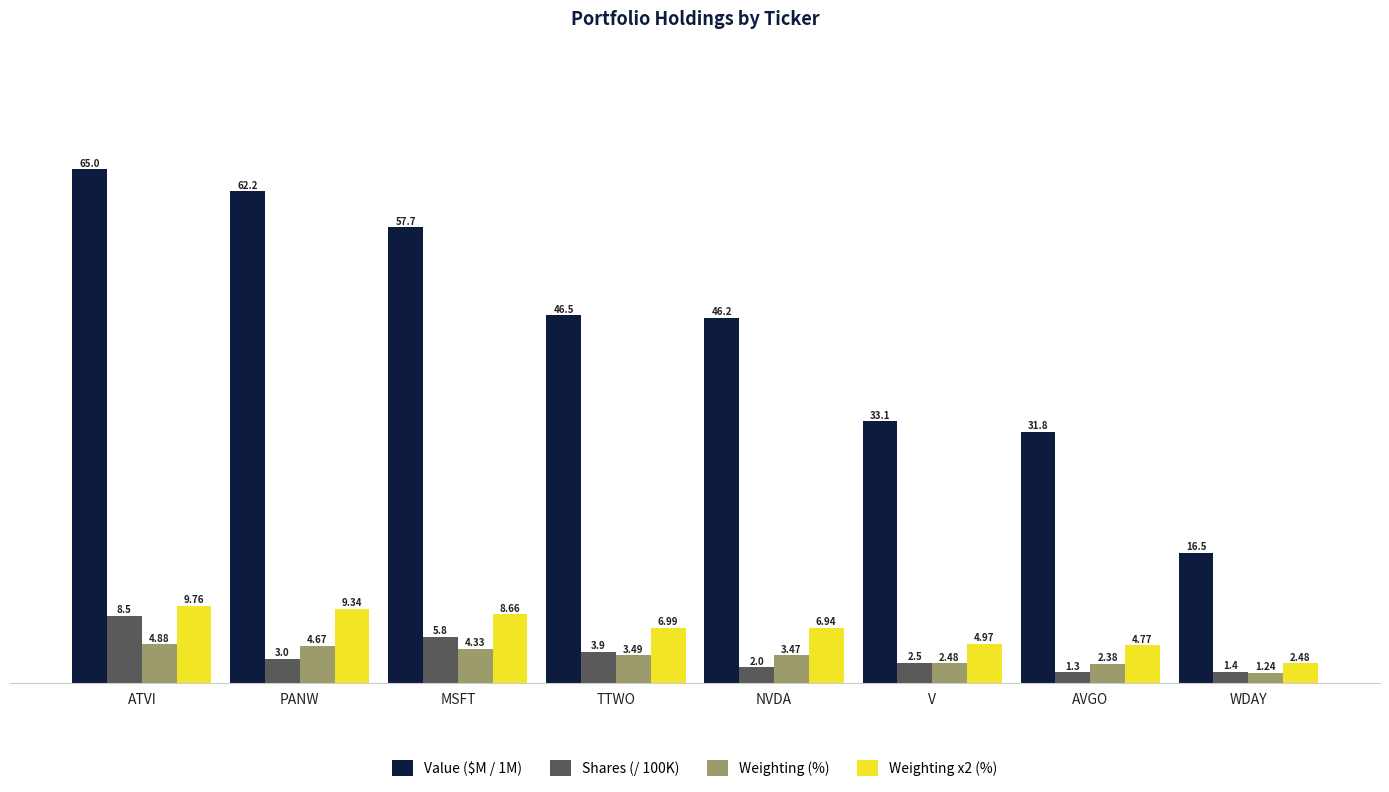

At which category is the sum across all series the highest?

ATVI